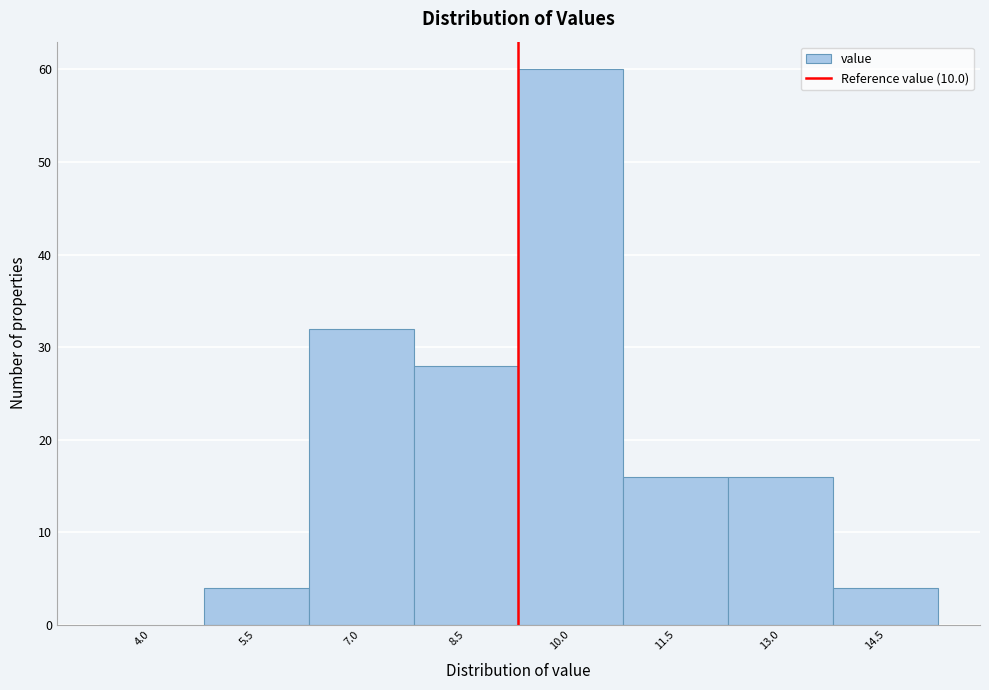

Reading left to right, what are all the values shown in this chart?

4.0=0	5.5=4	7.0=32	8.5=28	10.0=60	11.5=16	13.0=16	14.5=4